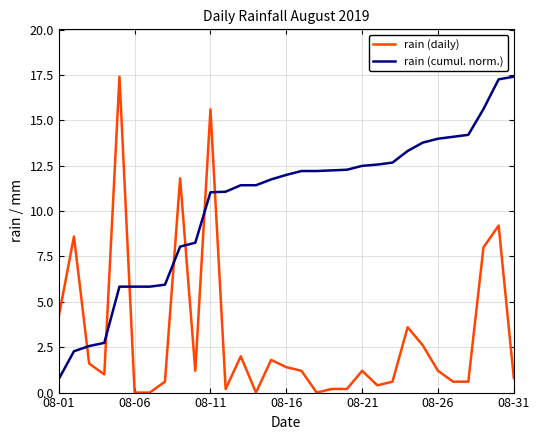

What is the maximum value shown in the chart?

17.4